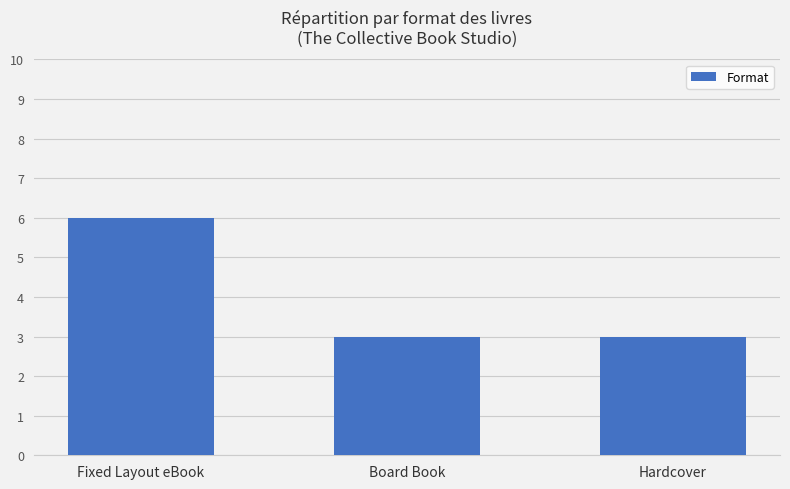

What is the label of the 1st bar from the left?

Fixed Layout eBook